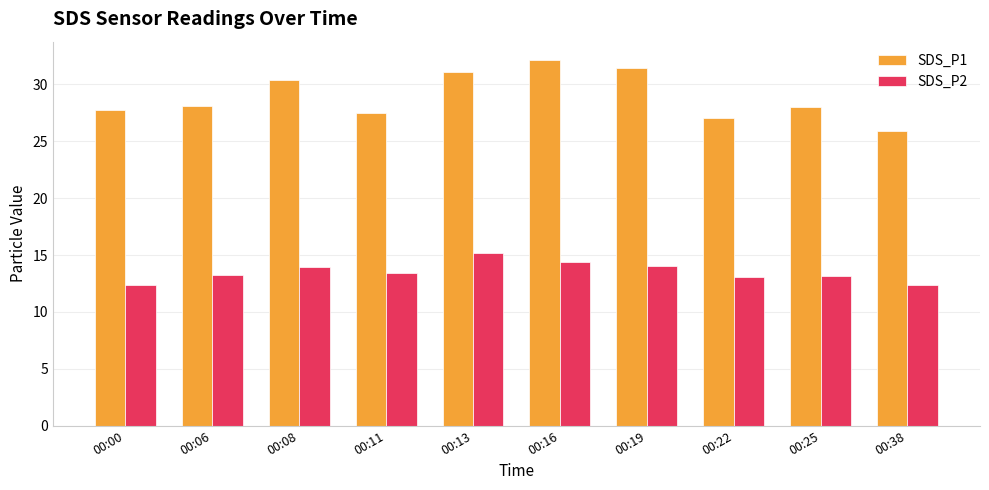

What are all the series names shown in the legend?

SDS_P1, SDS_P2